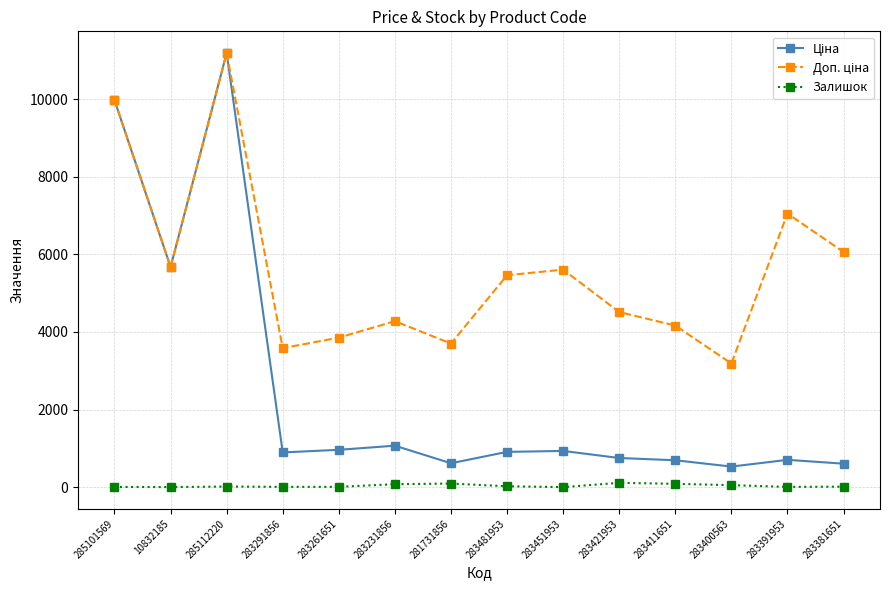

What is the maximum value shown in the chart?

11188.2